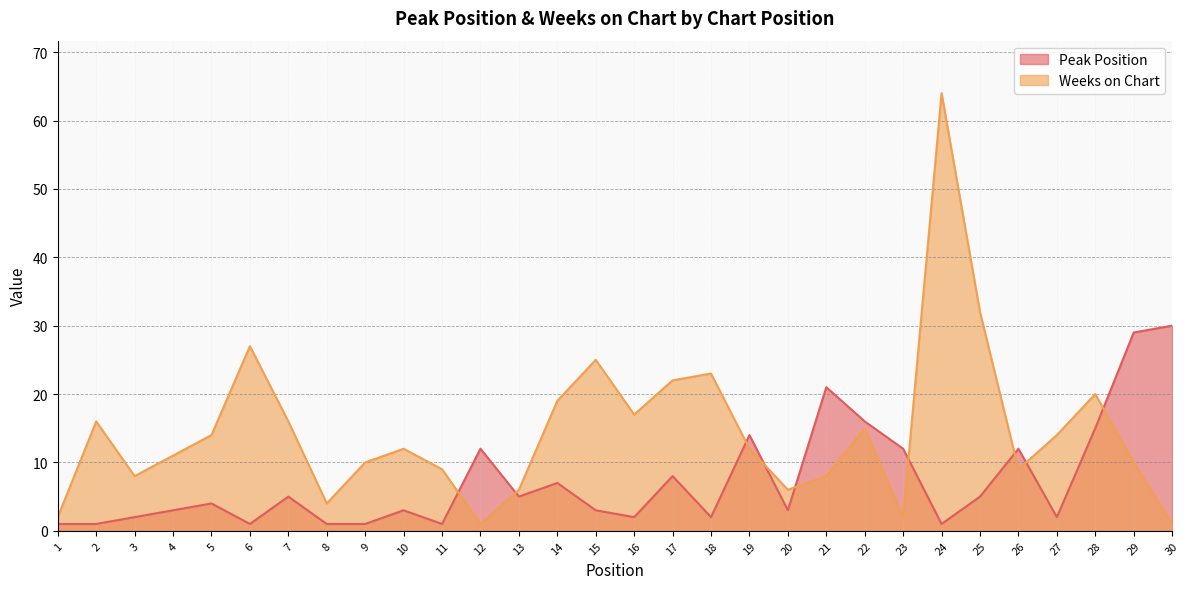

True or false: Weeks on Chart has more than 1 interior local peaks.

True